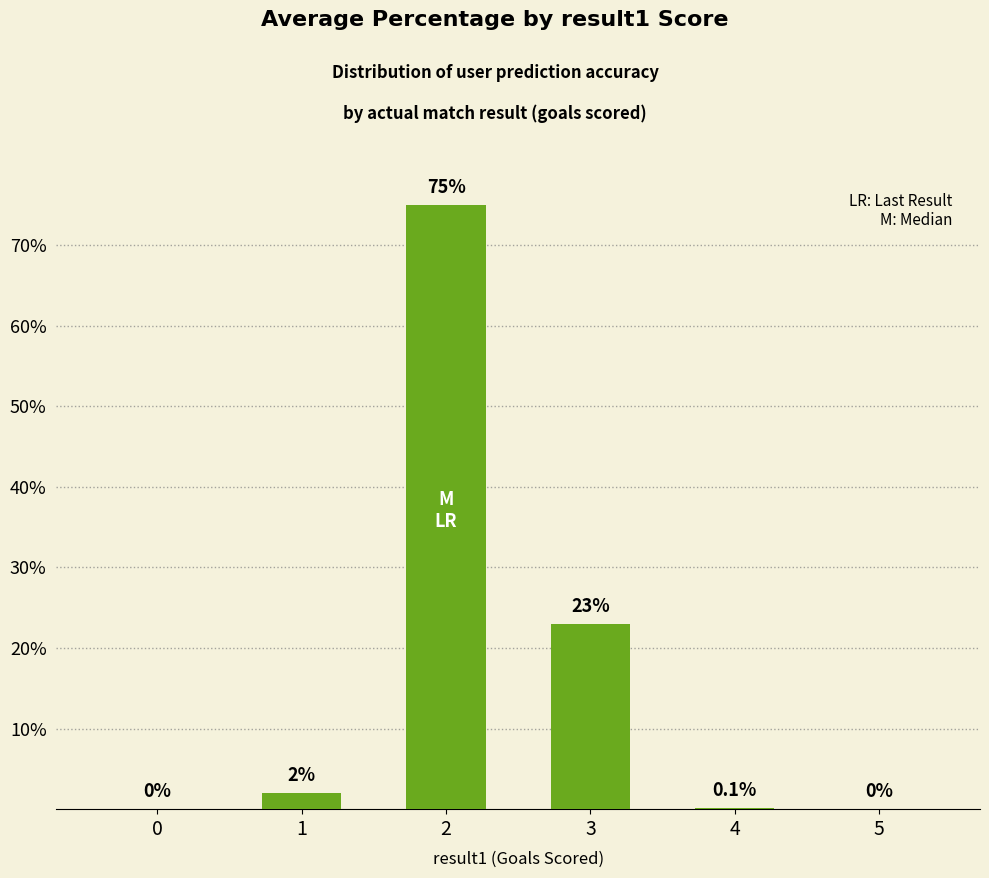

Which has a higher value, 3 or 1?

3